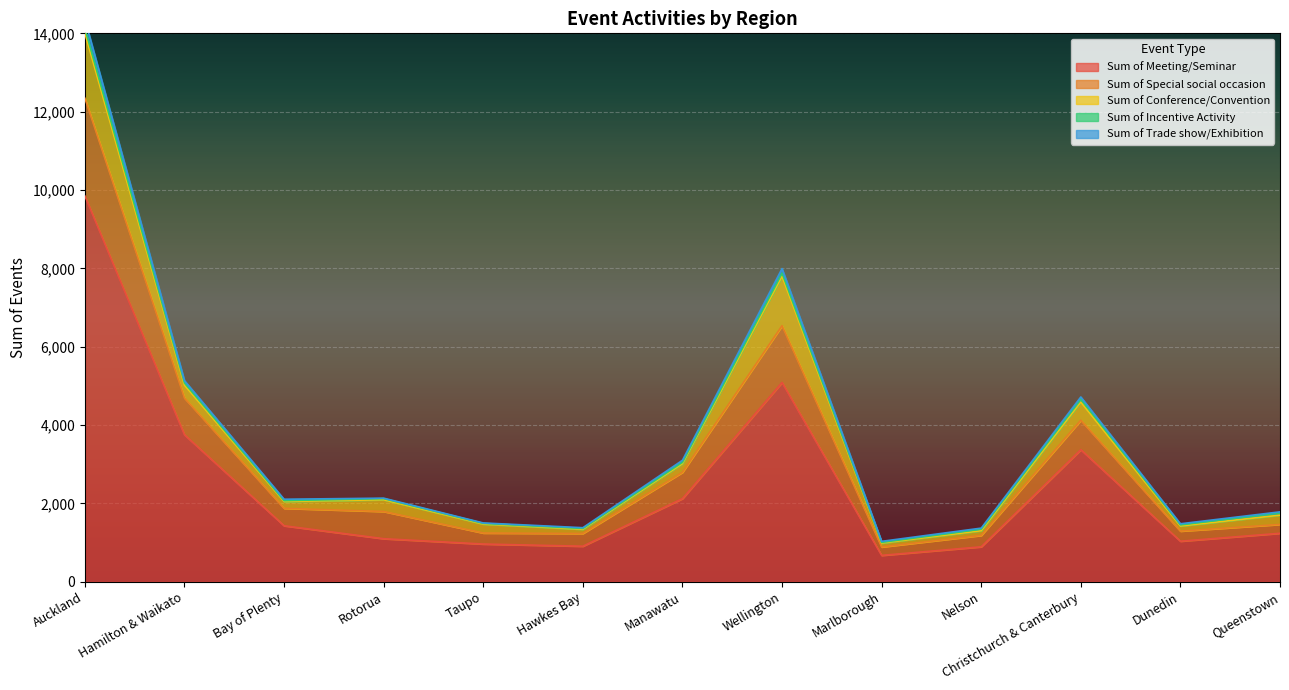

Read the Sum of Meeting/Seminar value at Auckland.

9847.9